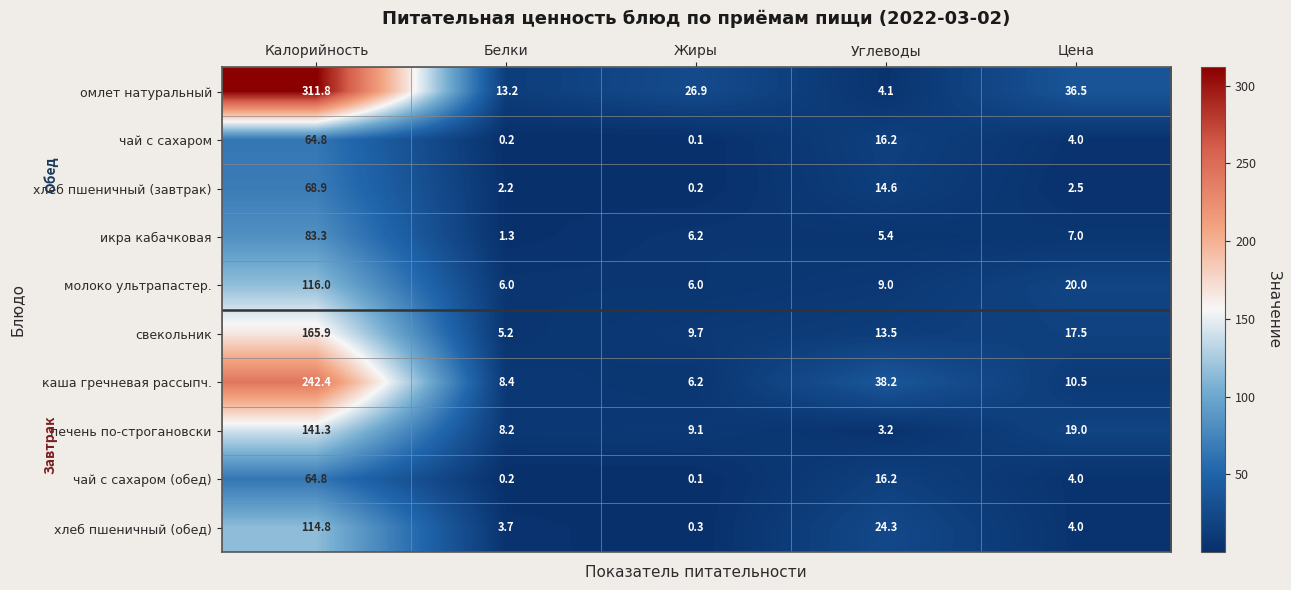

What is the approximate value of печень по-строгановски at Жиры?

9.1